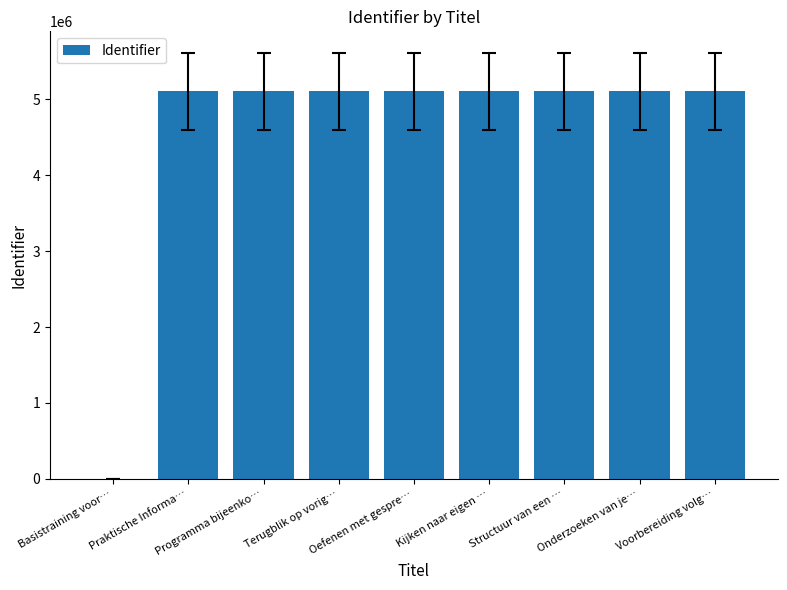

What is the maximum value shown in the chart?

5106398